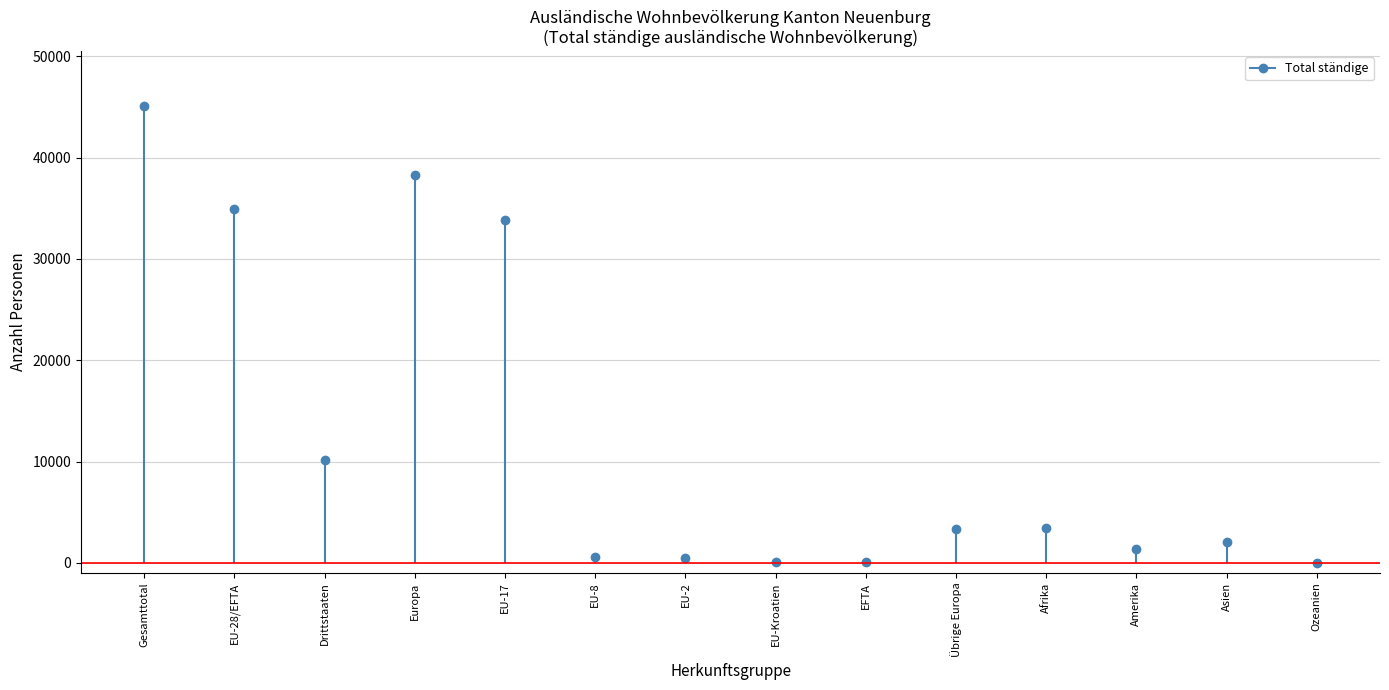

How many lines are shown in the chart?

1